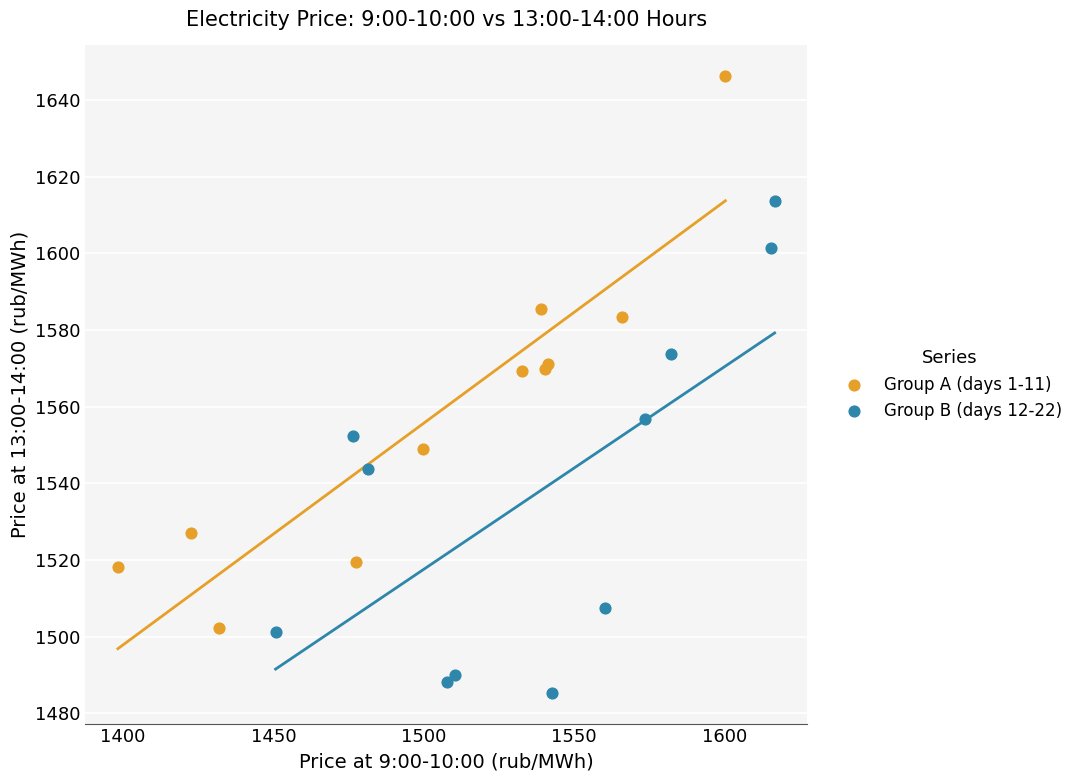

Which series has the largest Y range (max minus min)?

Group A (days 1-11)